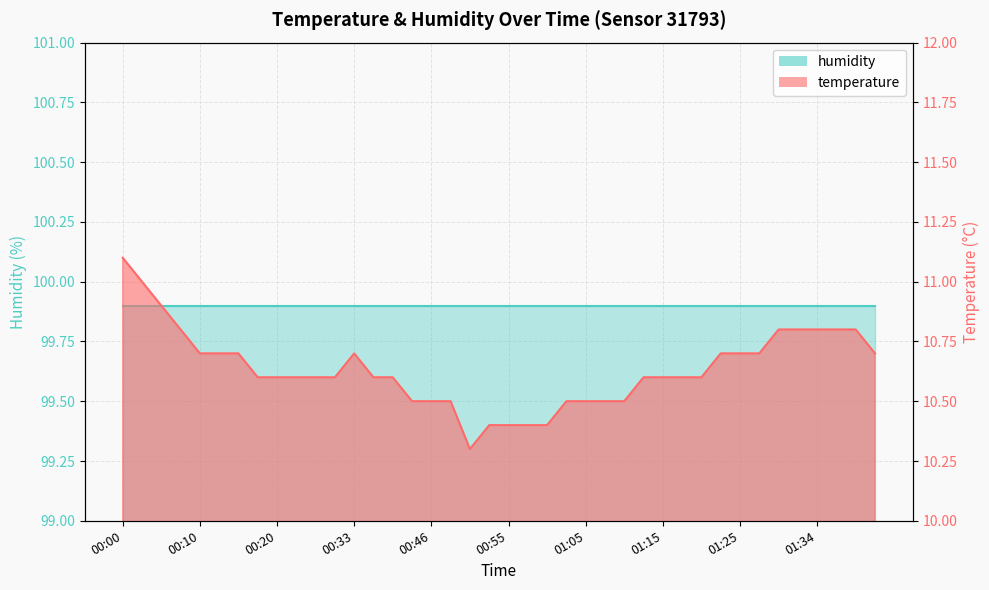

The chart shows a value of 3.6 at 01:37. True or false?

False